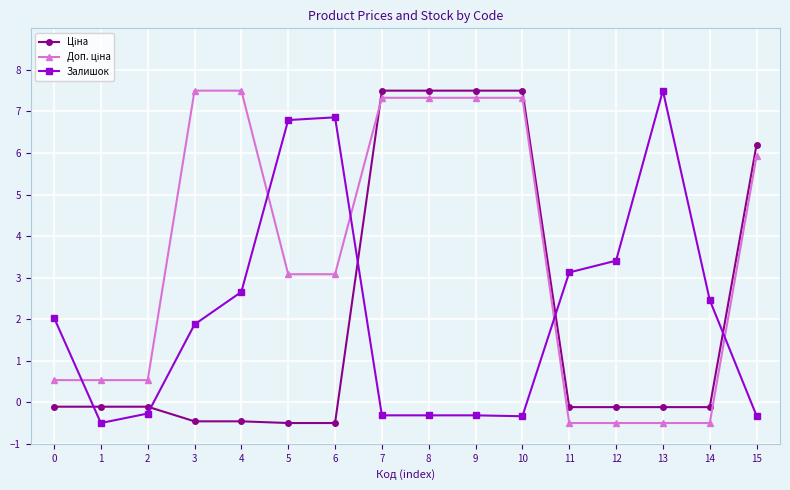

What is the difference between the second highest and minimum values in the Залишок series?

7.4